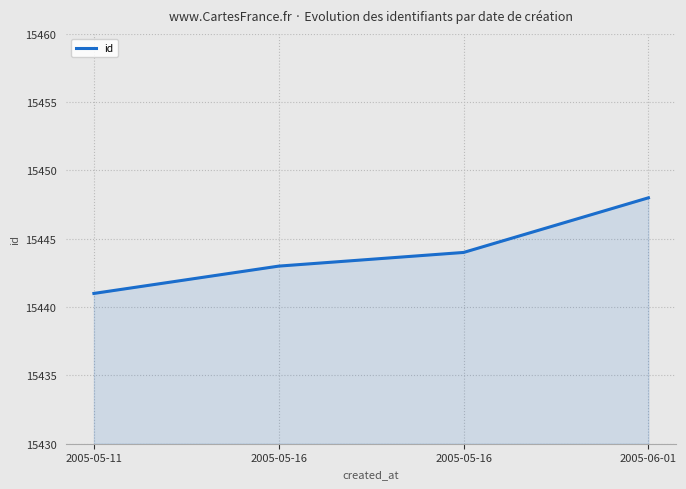

What is the average value?

15444